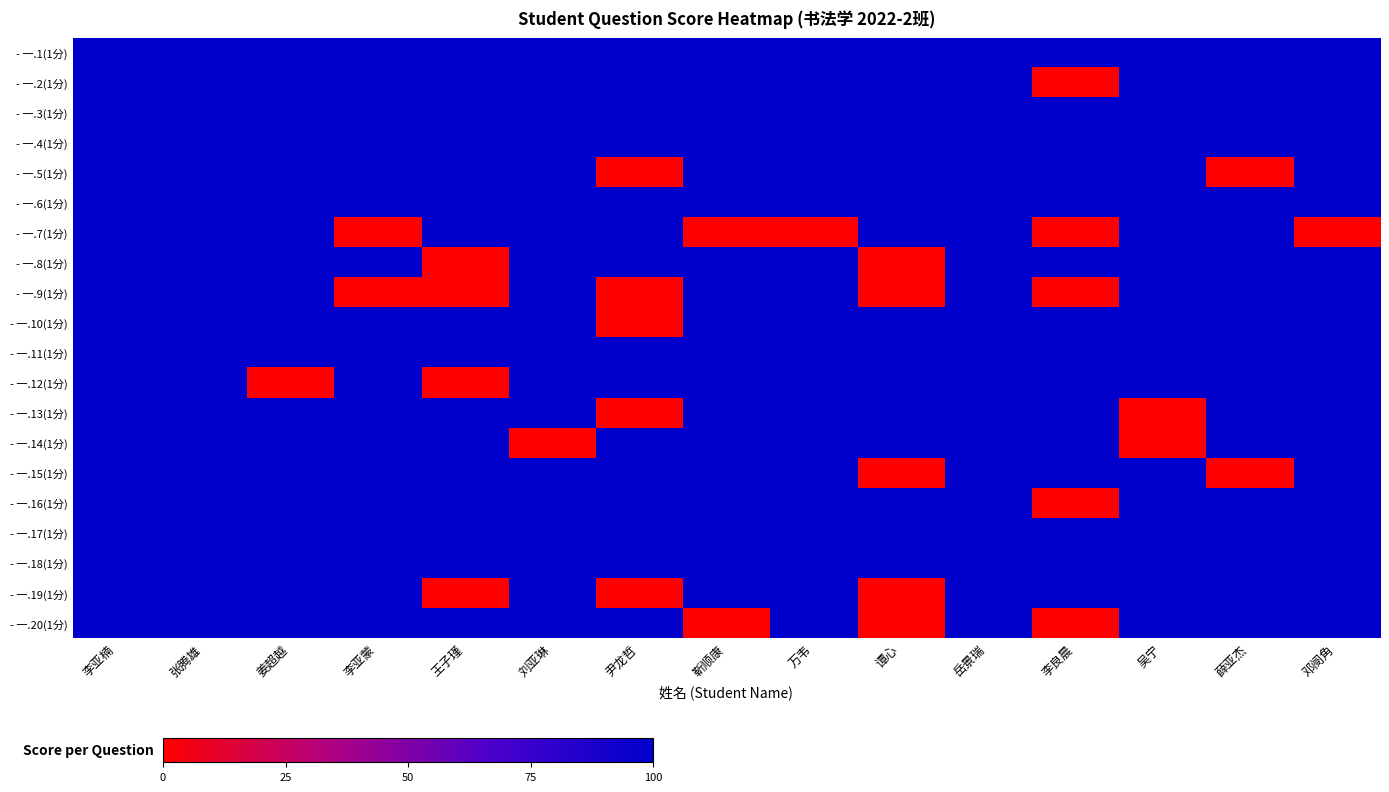

What is the greatest value displayed?

1